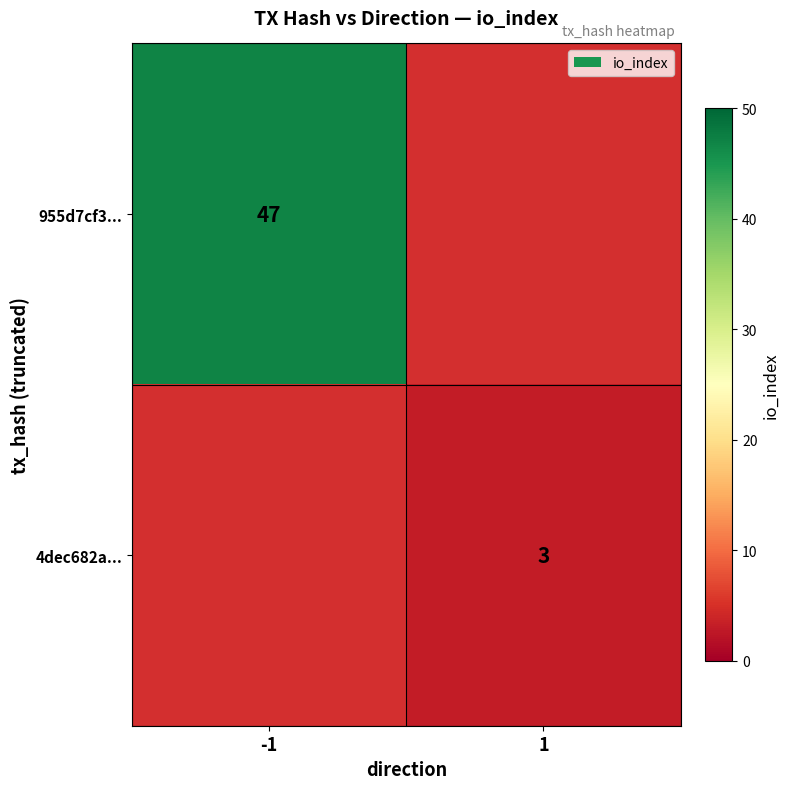

True or false: 4dec682a... has a value of 3 at 1.

True